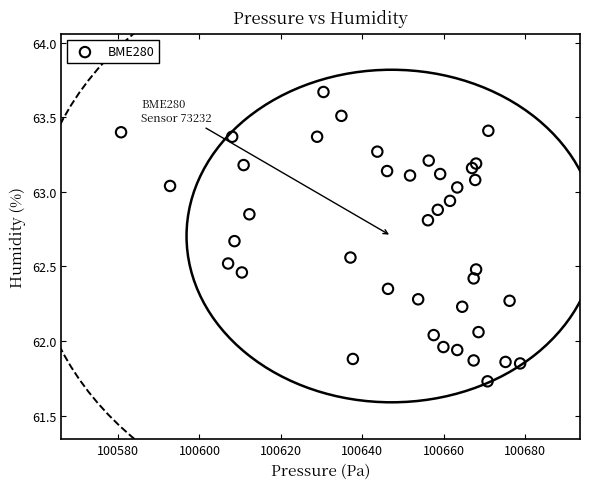

What is the range of Y values (max minus min)?

1.9